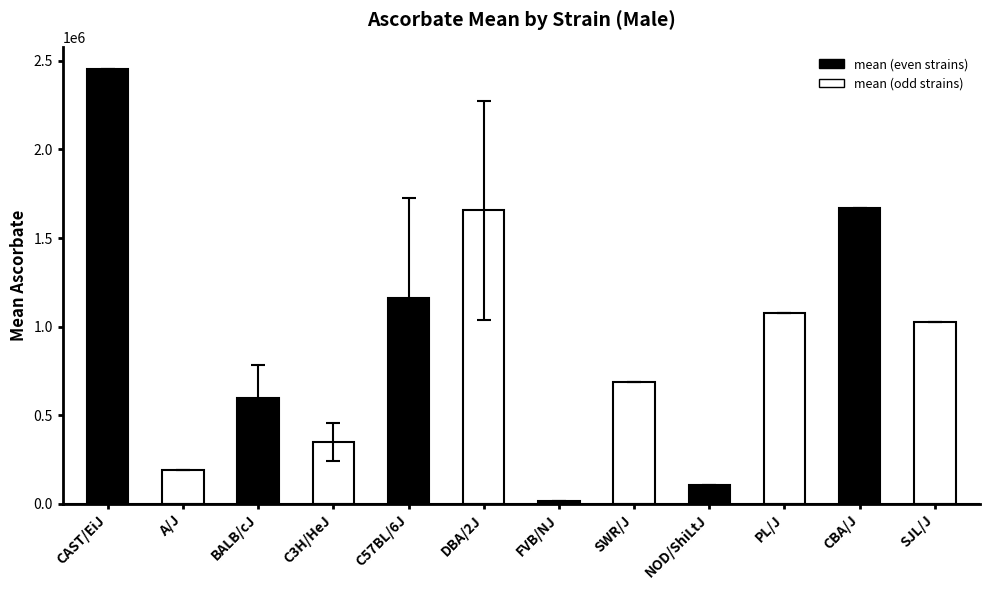

Are the bars horizontal?

No